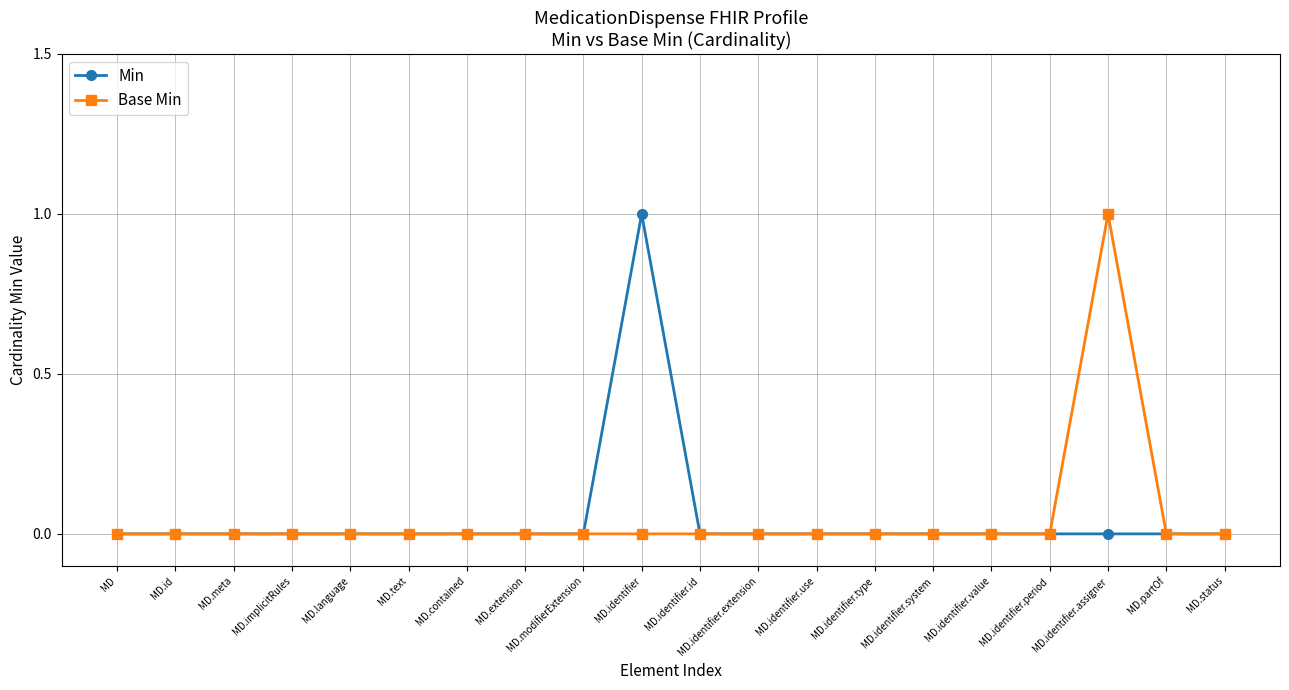

In Base Min, how many points are higher than both neighbors (excluding endpoints)?

1